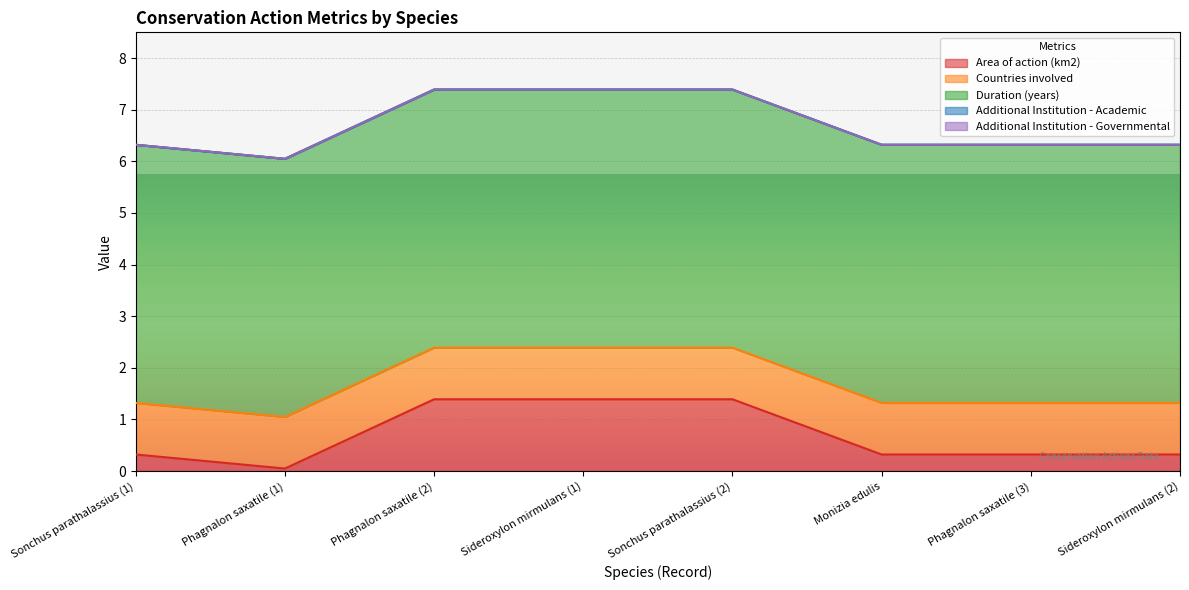

Between Sideroxylon mirmulans (2) and Sonchus parathalassius (2), which is larger?

Sonchus parathalassius (2)